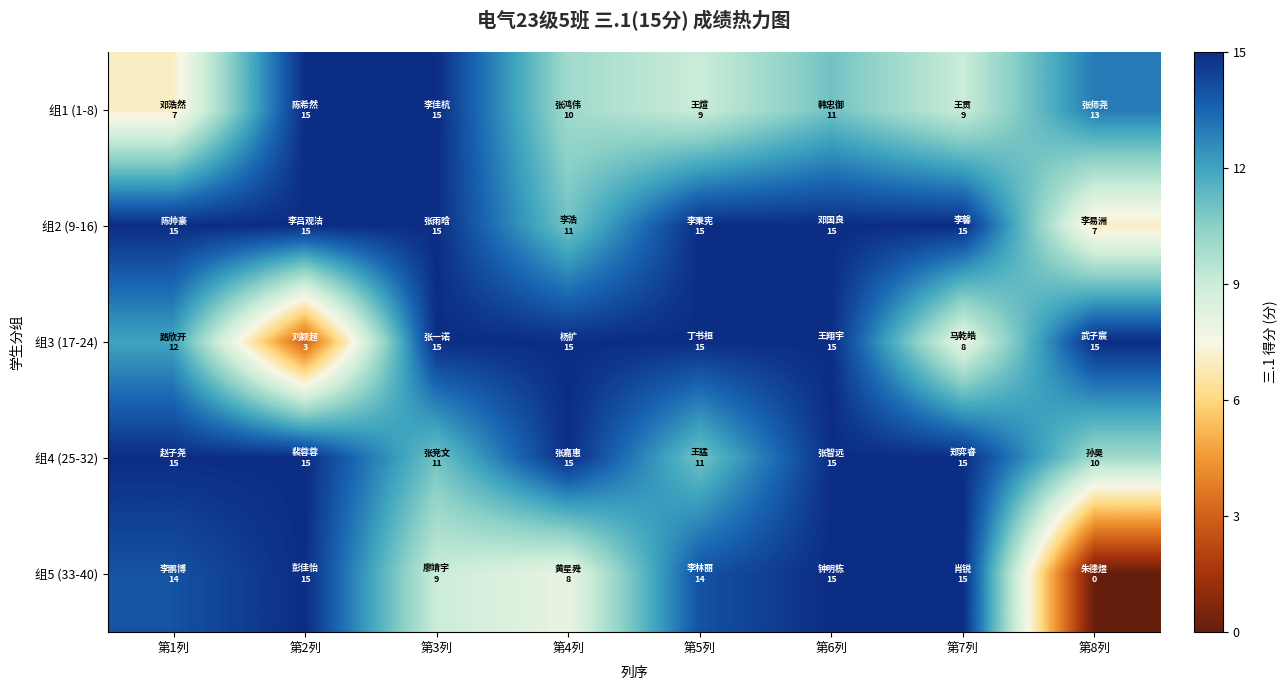

Which series has the largest total across all categories?

组2 (9-16)